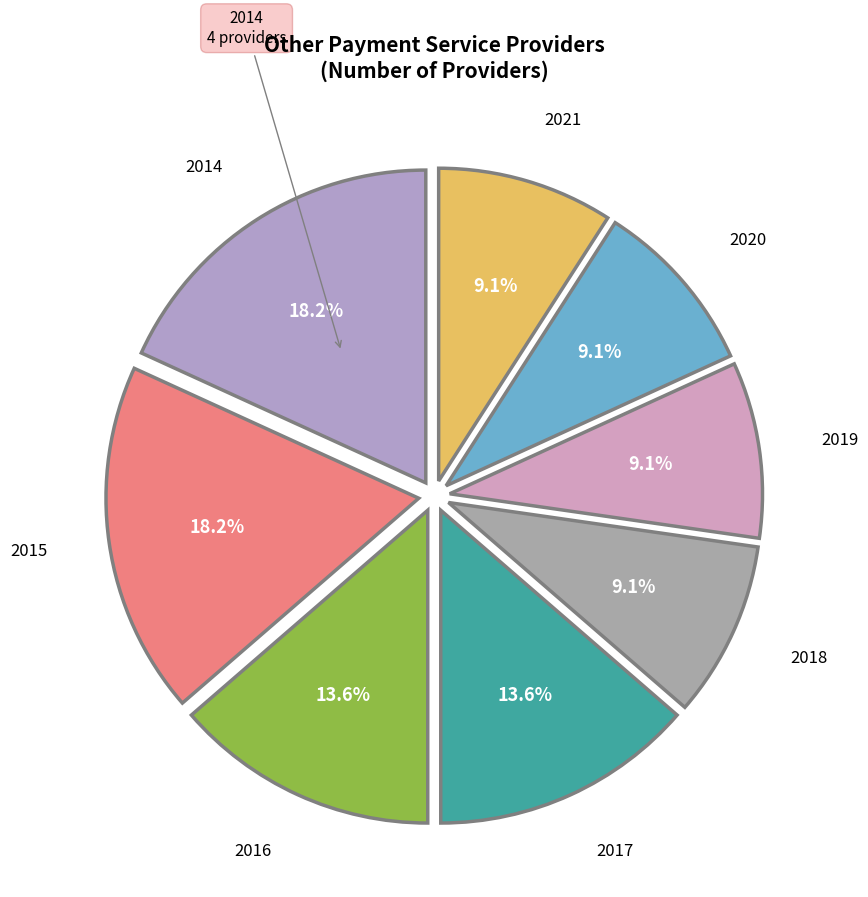

True or false: 2017 accounts for 14% of the total.

True